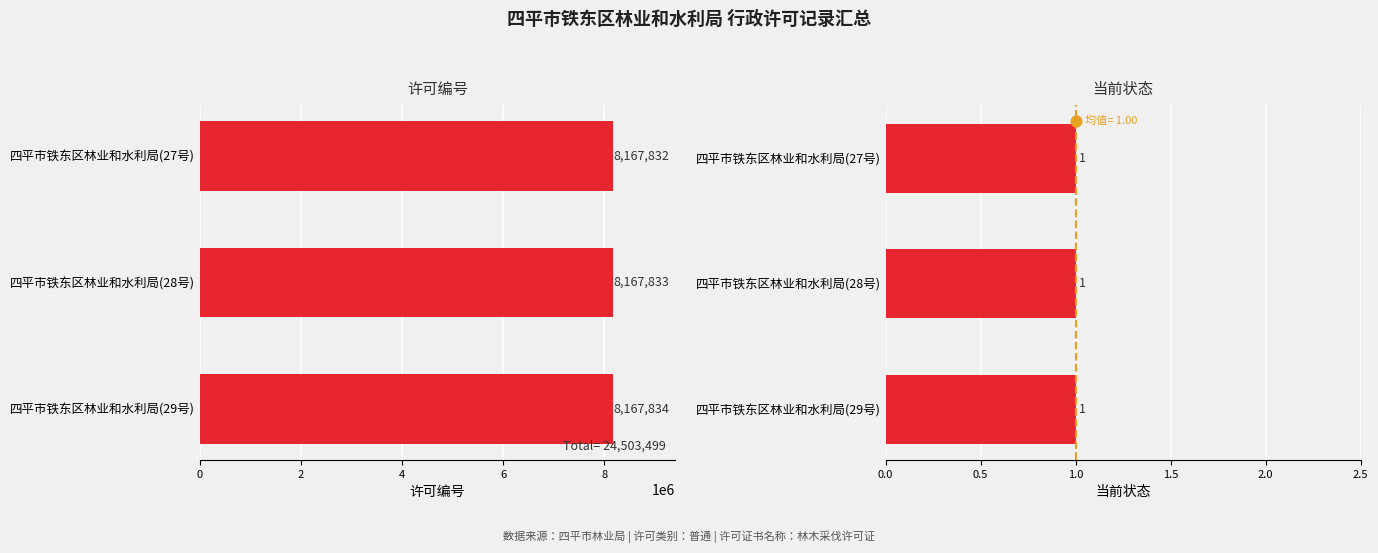

Which series has the widest spread of Y values?

许可编号